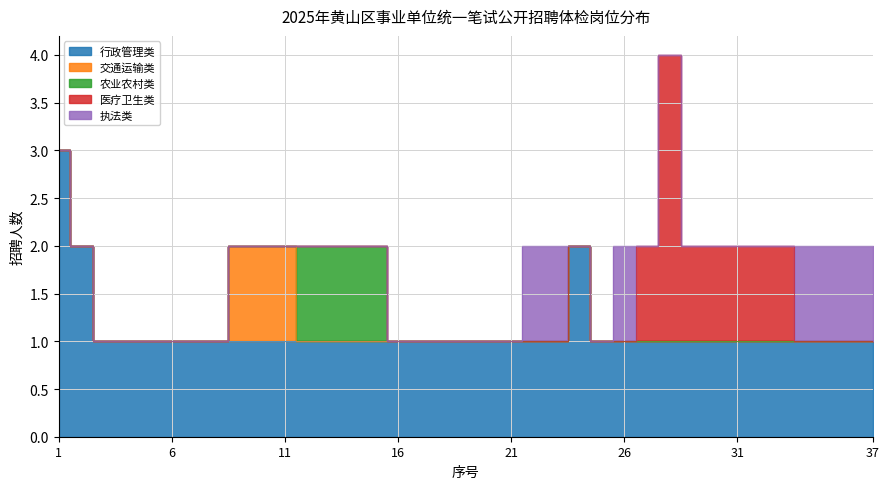

Reading left to right, what are all the values shown in this chart?

行政管理类: 3	2	1	1	1	1	1	1	1	1	1	1	1	1	1	1	1	1	1	1	1	1	1	2	1	1	1	1	1	1	1	1	1	1	1	1	1
交通运输类: 0	0	0	0	0	0	0	0	1	1	1	0	0	0	0	0	0	0	0	0	0	0	0	0	0	0	0	0	0	0	0	0	0	0	0	0	0
农业农村类: 0	0	0	0	0	0	0	0	0	0	0	1	1	1	1	0	0	0	0	0	0	0	0	0	0	0	0	0	0	0	0	0	0	0	0	0	0
医疗卫生类: 0	0	0	0	0	0	0	0	0	0	0	0	0	0	0	0	0	0	0	0	0	0	0	0	0	0	1	3	1	1	1	1	1	0	0	0	0
执法类: 0	0	0	0	0	0	0	0	0	0	0	0	0	0	0	0	0	0	0	0	0	1	1	0	0	1	0	0	0	0	0	0	0	1	1	1	1